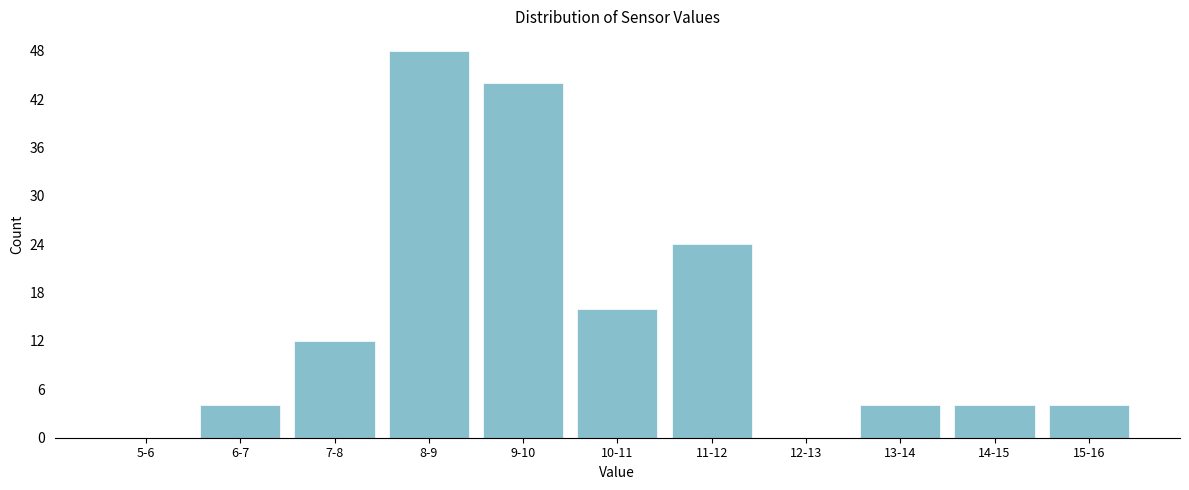

Reading left to right, what are all the values shown in this chart?

5-6=0	6-7=4	7-8=12	8-9=48	9-10=44	10-11=16	11-12=24	12-13=0	13-14=4	14-15=4	15-16=4